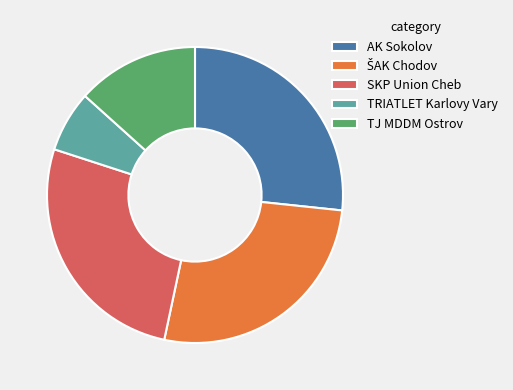

Is the sum of AK Sokolov and SKP Union Cheb greater than half?

Yes